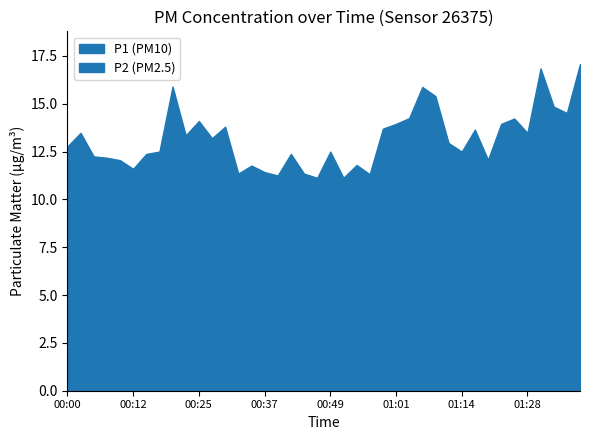

The value of P1_line at 26 is 14.2. True or false?

True